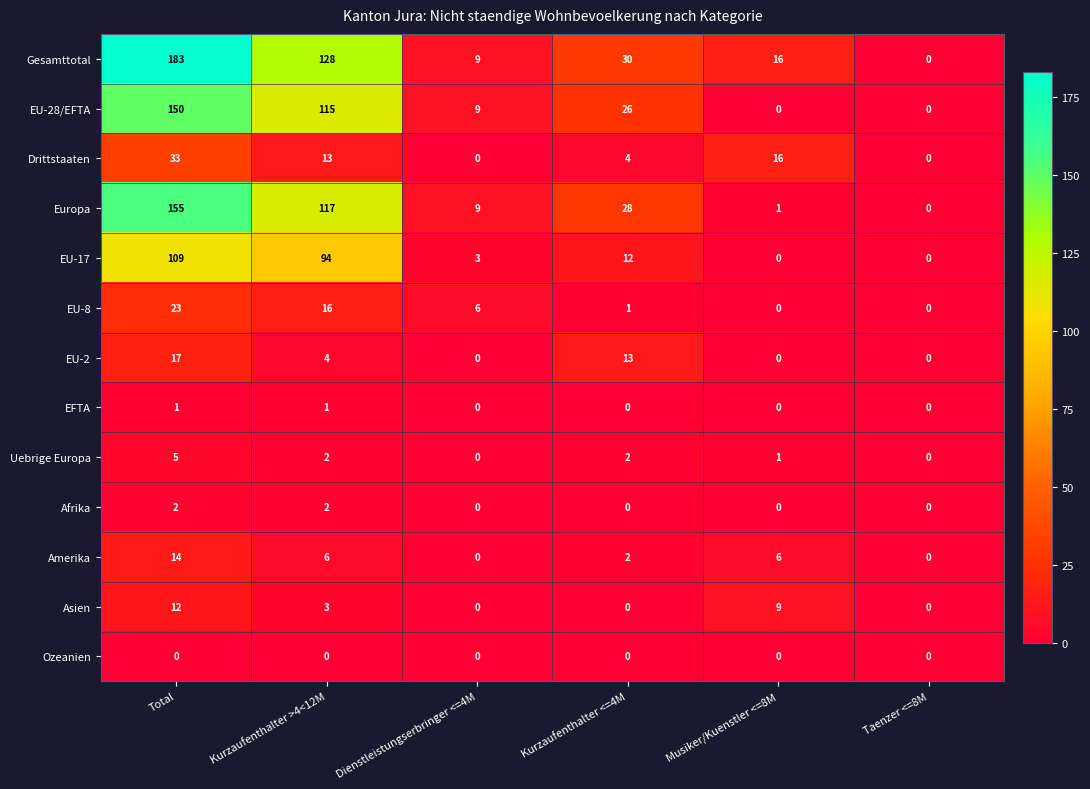

The value of Asien at Taenzer <=8M is 8. True or false?

False